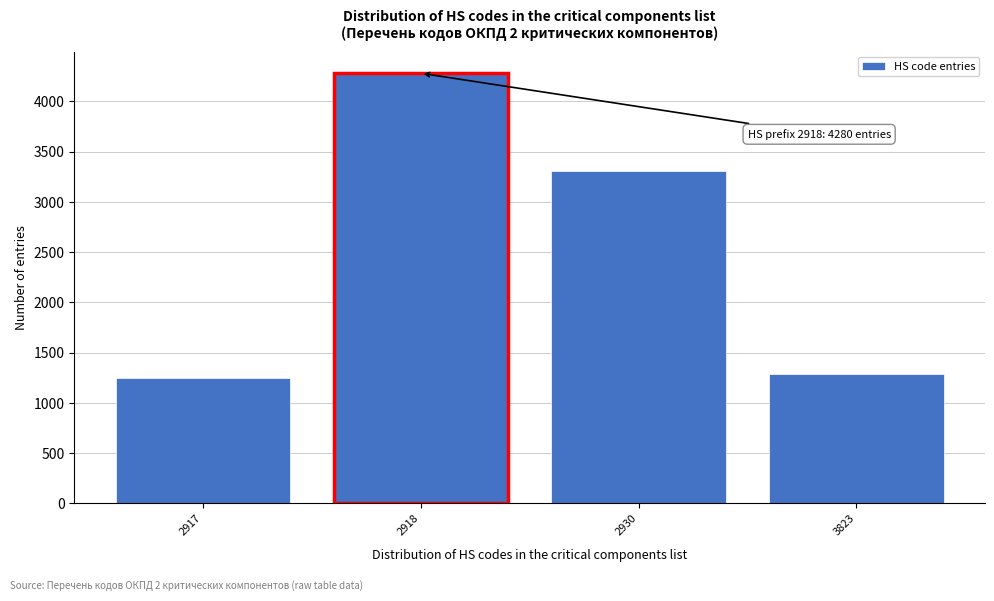

Reading left to right, transcribe all the data shown in this chart.

2917=1253	2918=4280	2930=3310	3823=1290